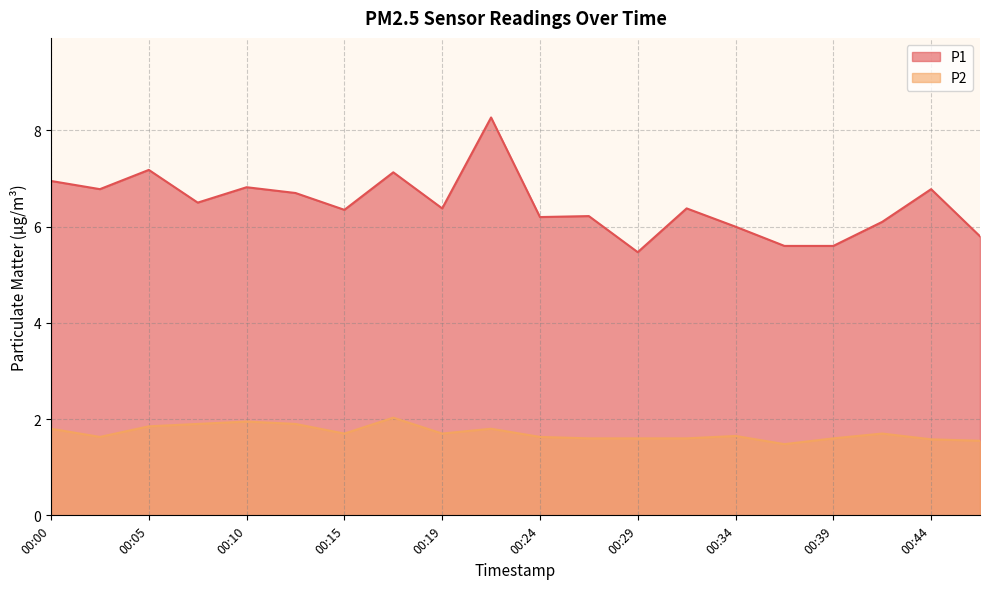

What is the difference between the P2 values at 00:19 and 00:10?

0.2